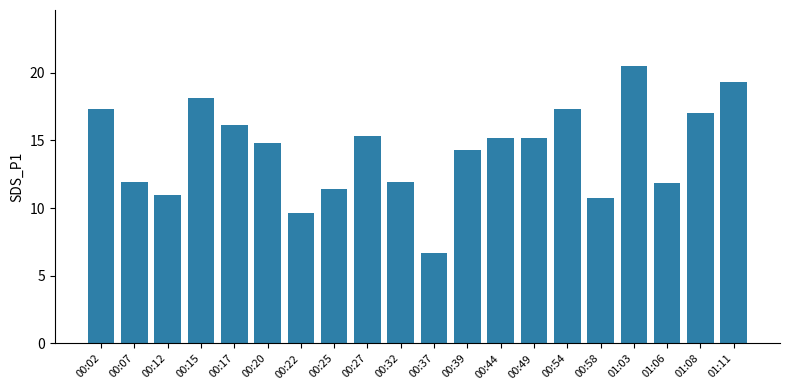

Are the bars horizontal?

No